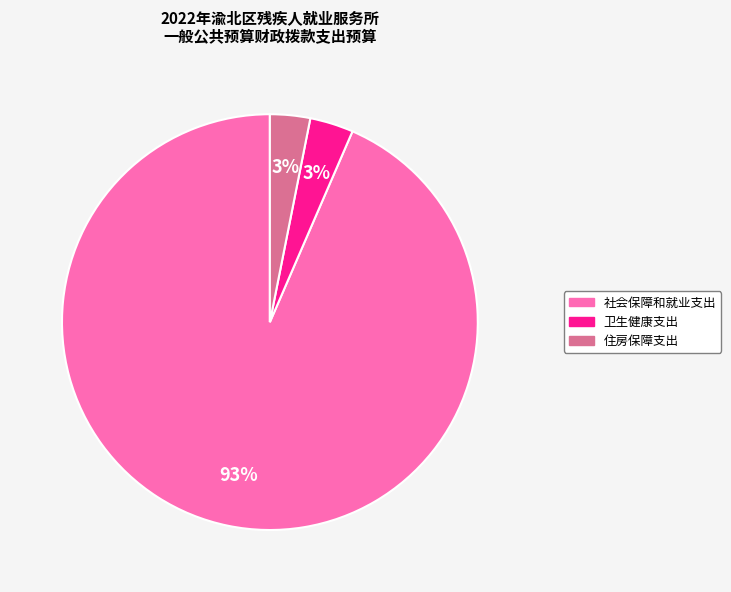

Does 社会保障和就业支出 account for over 50% of the chart?

Yes